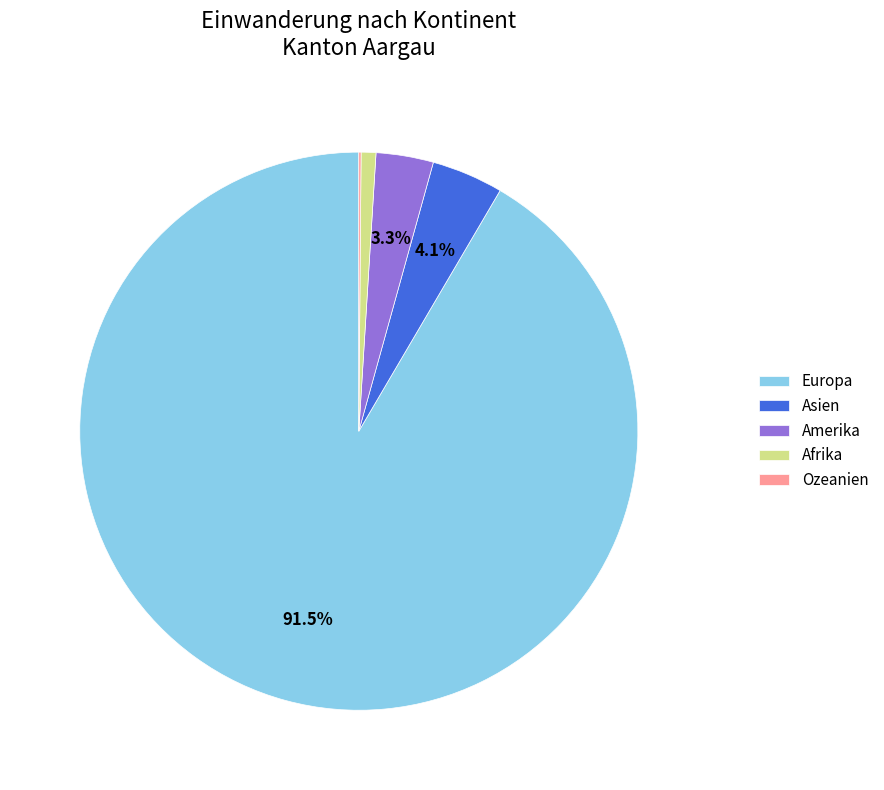

Between Amerika and Asien, which is larger?

Asien